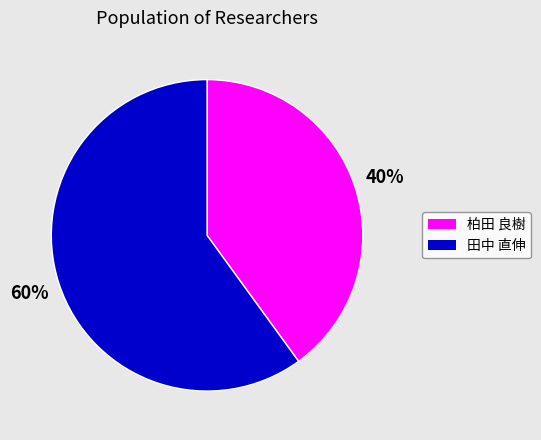

Which category has the smallest portion of the pie?

柏田 良樹